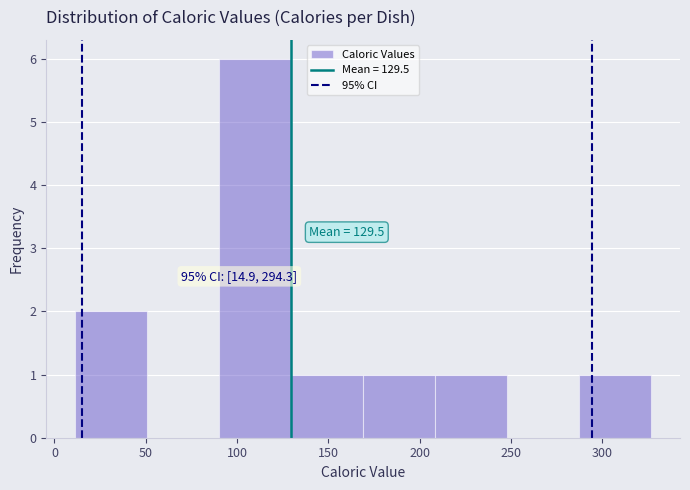

Which range on the x-axis has the tallest bar?

90 to 130